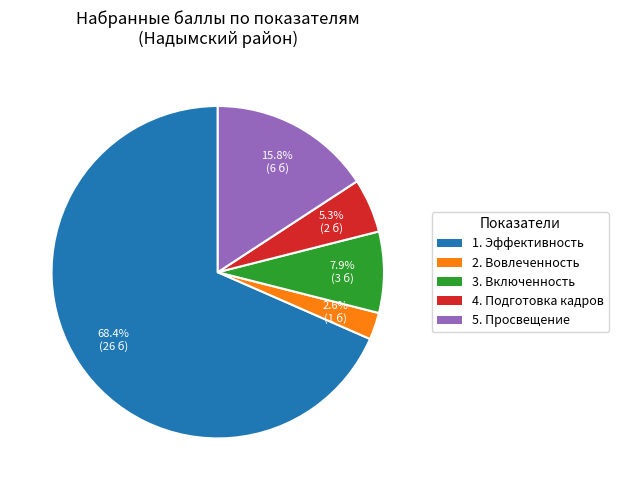

Does any single category account for the majority?

Yes